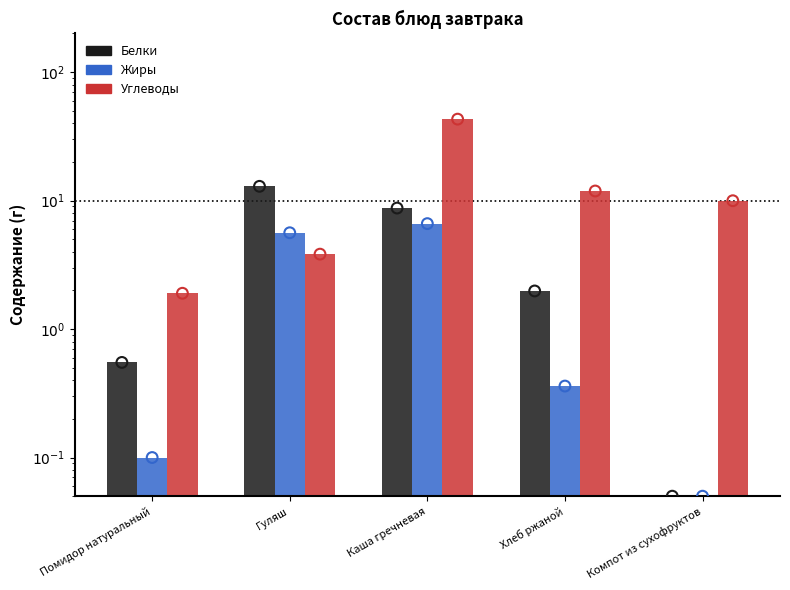

What is the total value across all series at Каша гречневая?

58.4